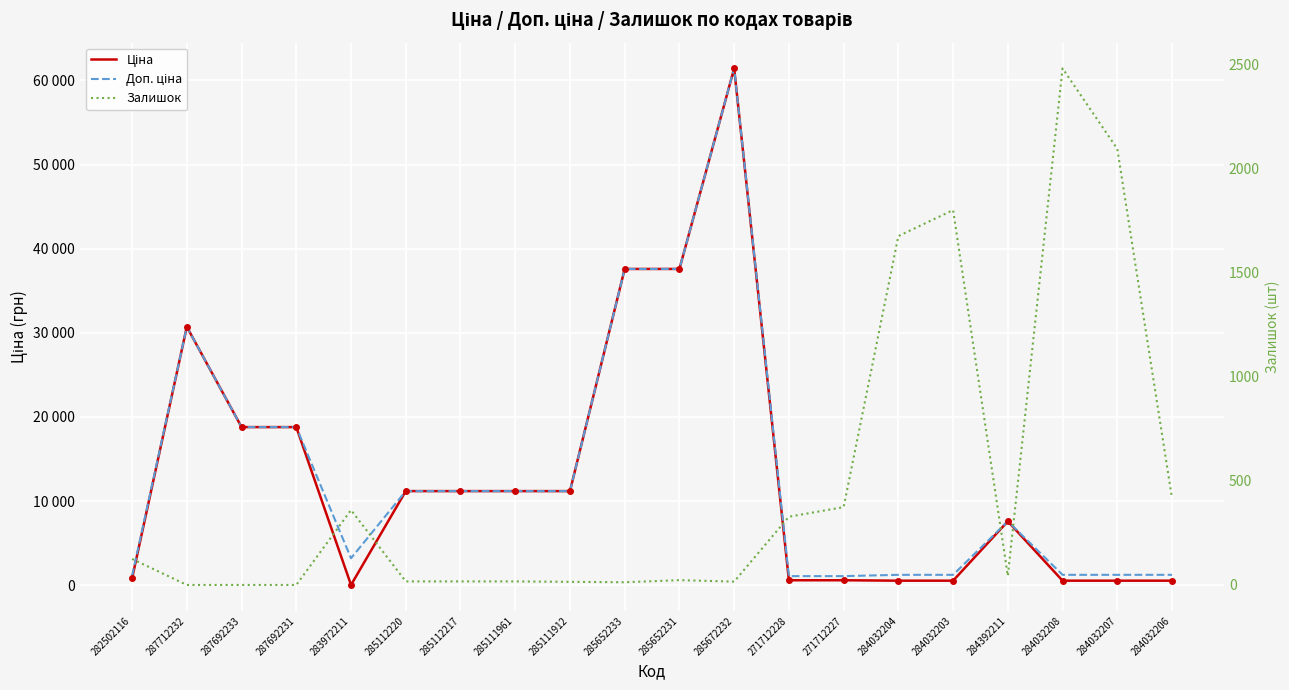

True or false: Доп. ціна and Ціна intersect in this chart.

False